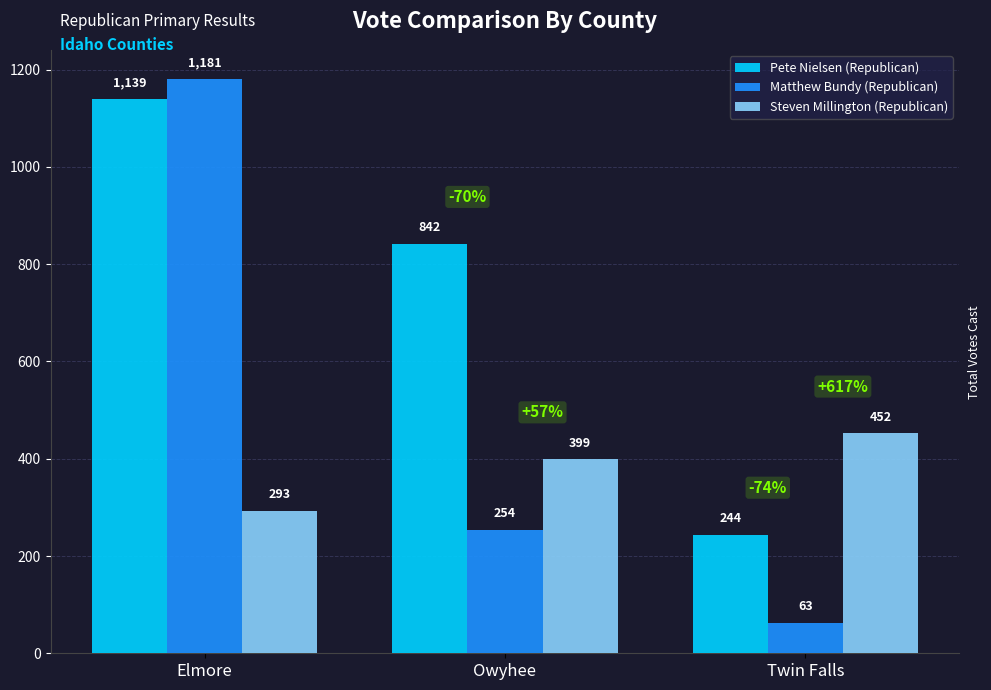

How many bars are there in each group?

3